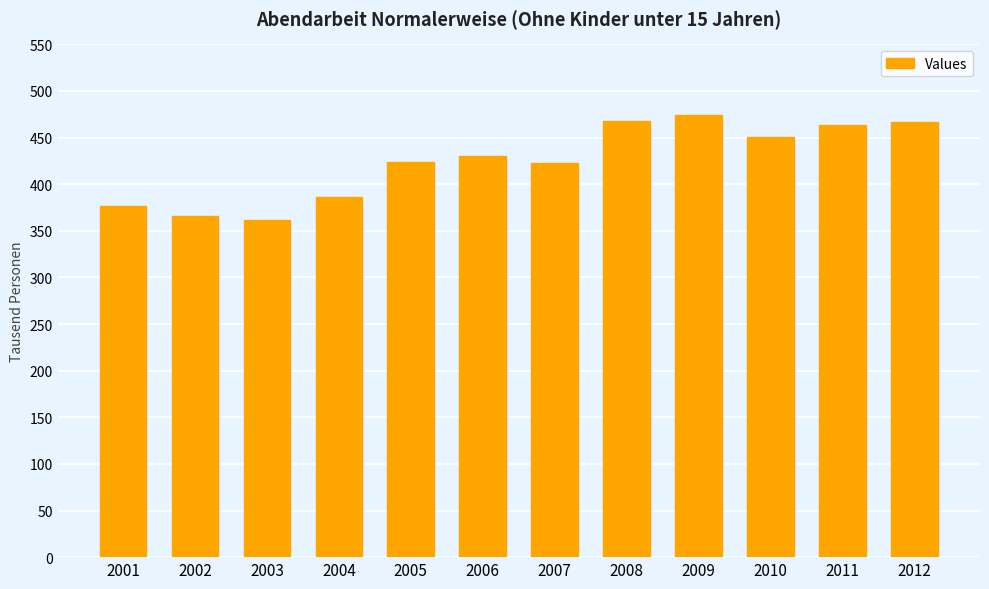

At which category does the chart reach its peak across all series?

2009